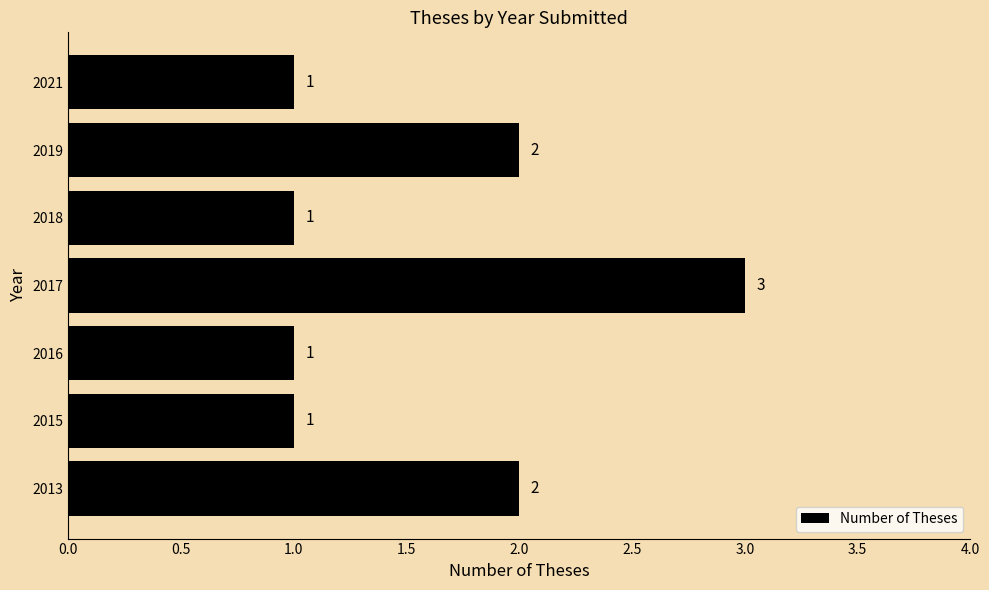

Which has a higher value, 2019 or 2017?

2017